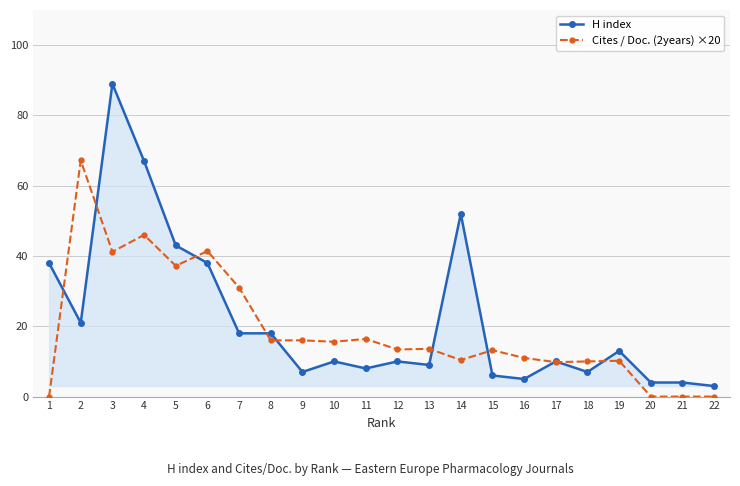

What is the value of the H index point at the 20th from the left?

4.0